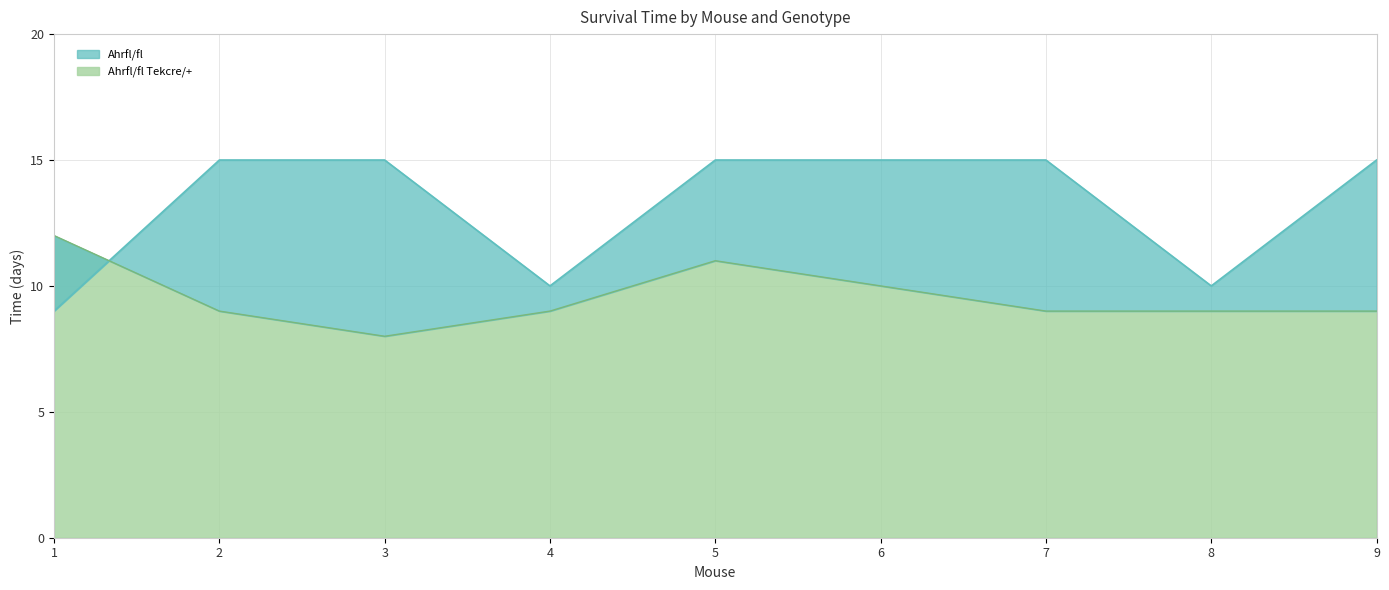

At which label does Ahrfl/fl reach its peak?

2